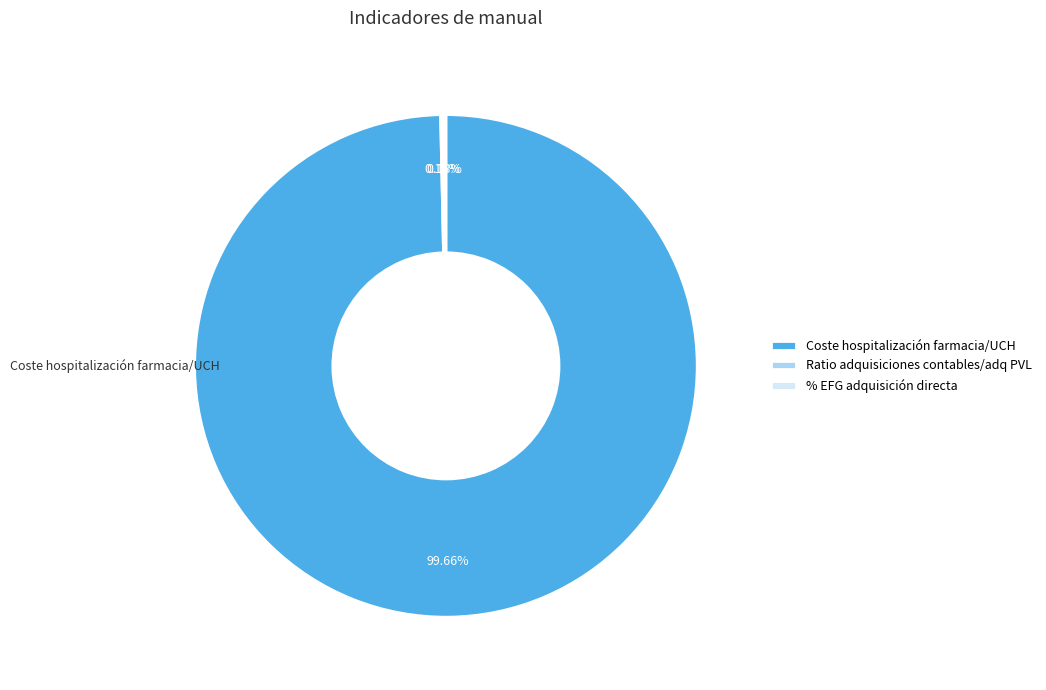

To the nearest percent, what portion does Coste hospitalización farmacia/UCH represent?

100%